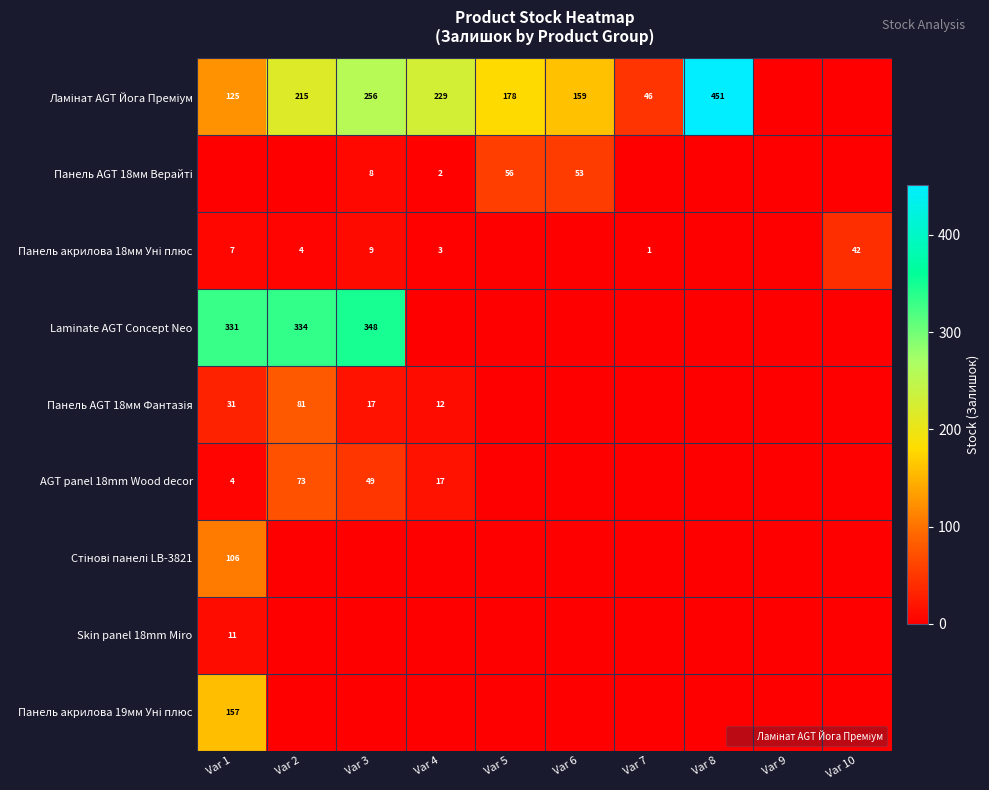

The value of Laminate AGT Concept Neo at Var 3 is 348. True or false?

True